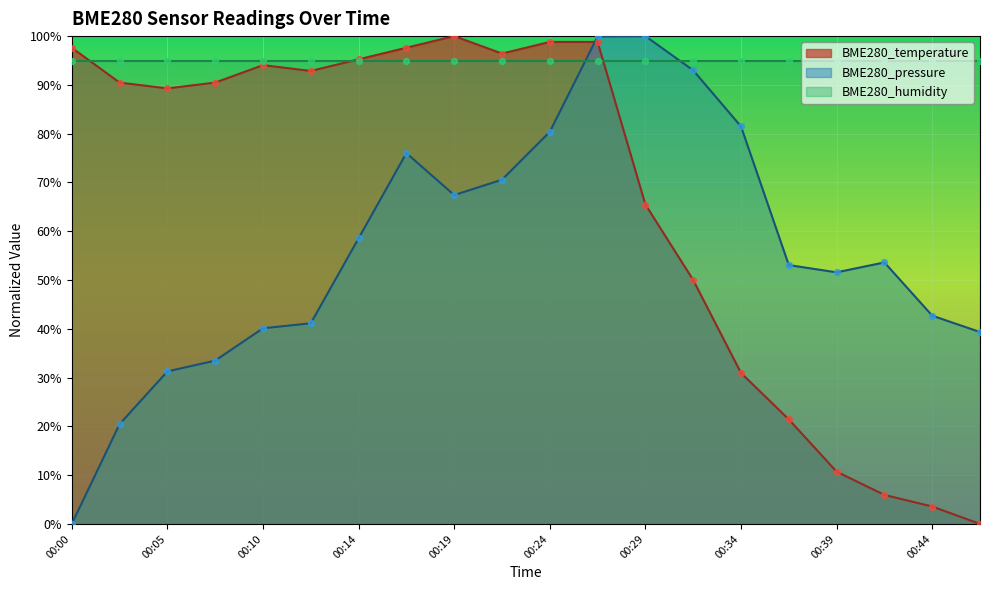

Which series contains the lowest Y value?

BME280_temperature